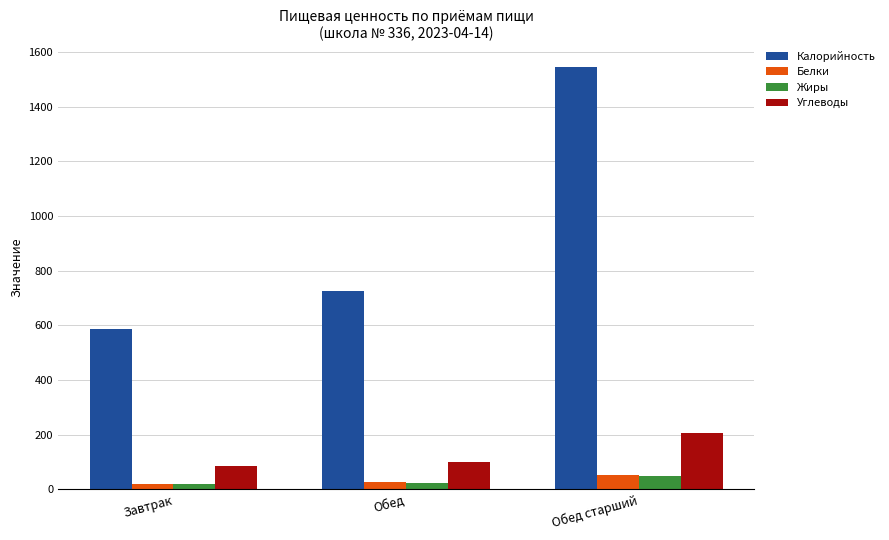

Which category has the highest value in the Калорийность series?

Обед старший